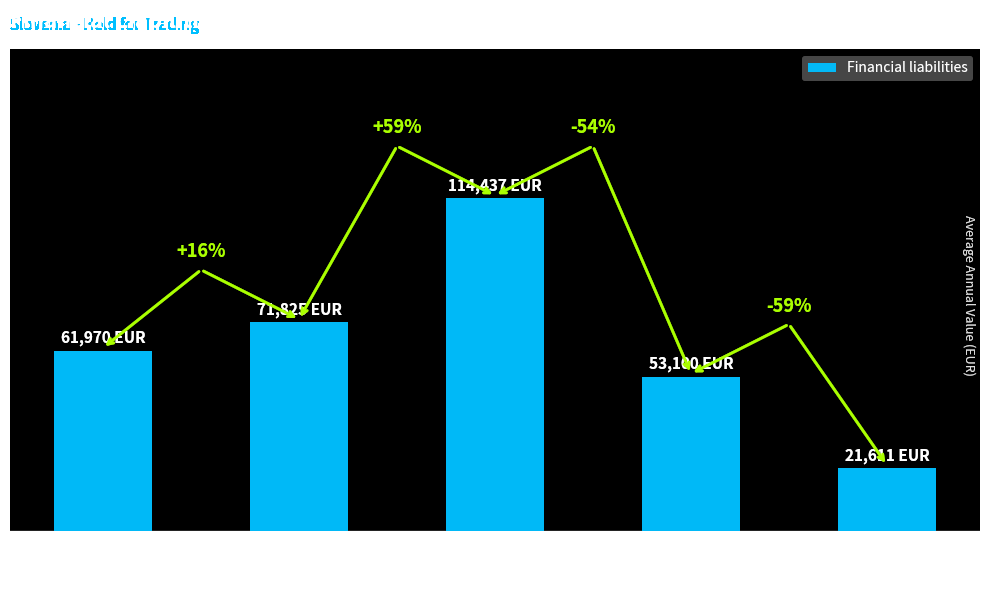

Where is the data nearest to the value 68024?

2009